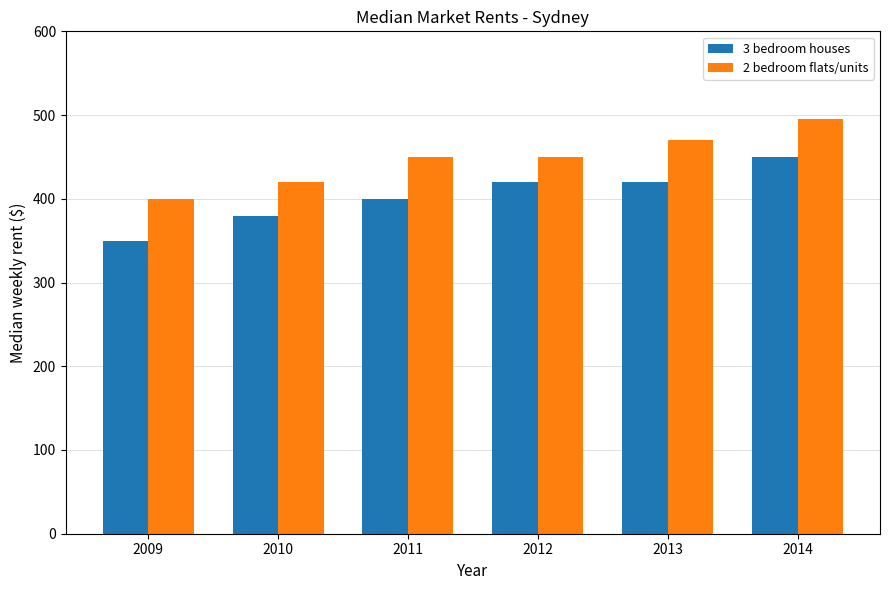

What is the difference between the second highest and minimum values in the 2 bedroom flats/units series?

70